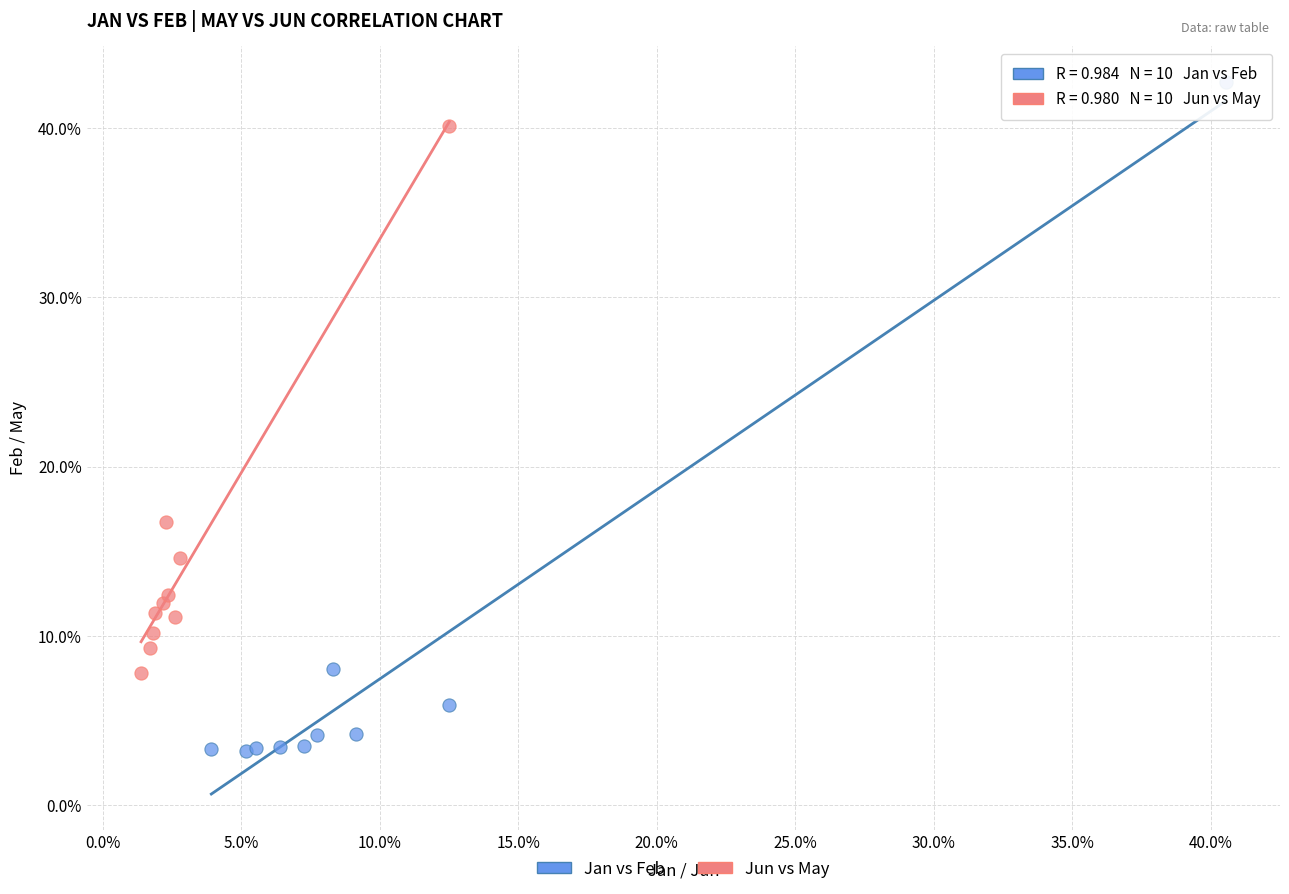

What are all the series names shown in the legend?

Jan vs Feb, Jun vs May